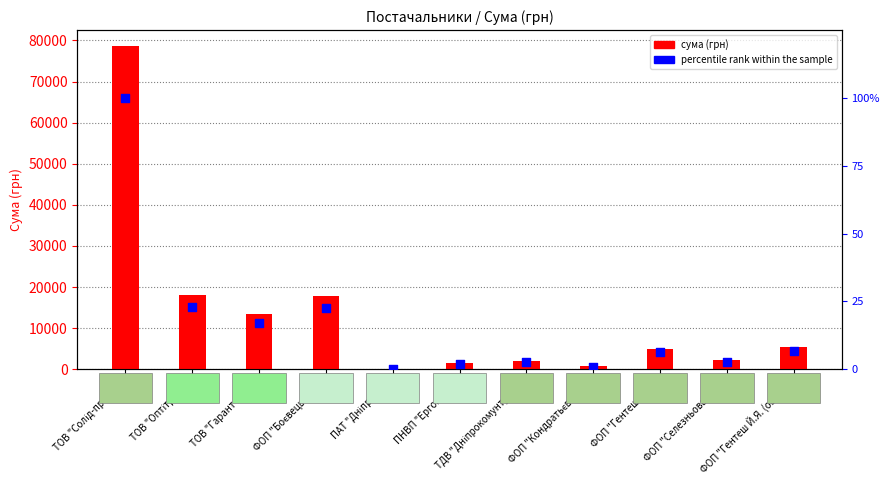

Is the value of percentile rank within the sample at ФОП "Гентеш Й.Я." greater than the value of сума (грн) at ФОП "Гентеш Й.Я. (овочі)"?

No